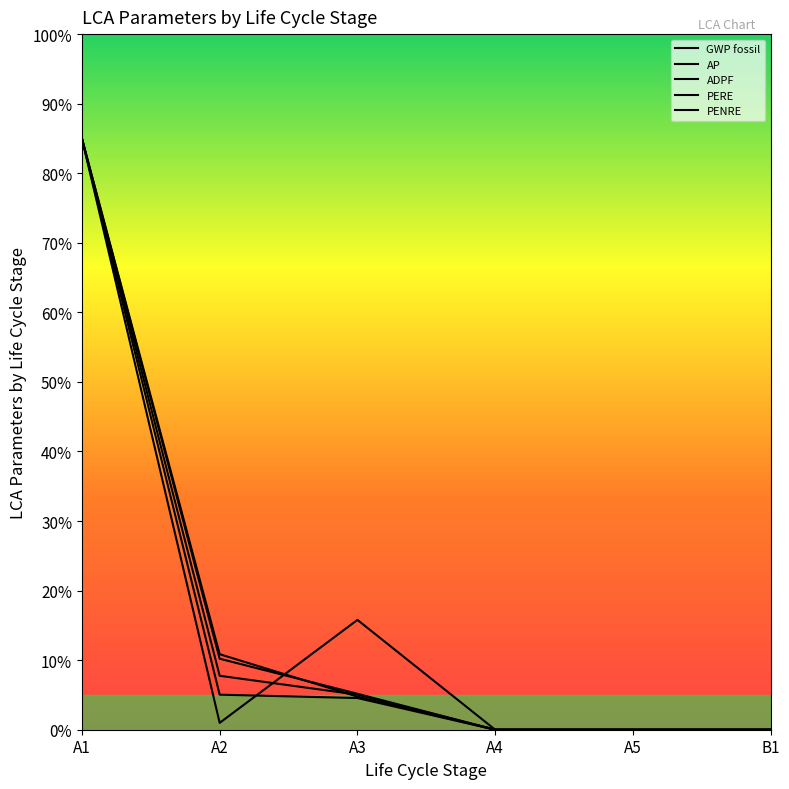

True or false: PENRE has more than 0 points higher than both neighbors.

False